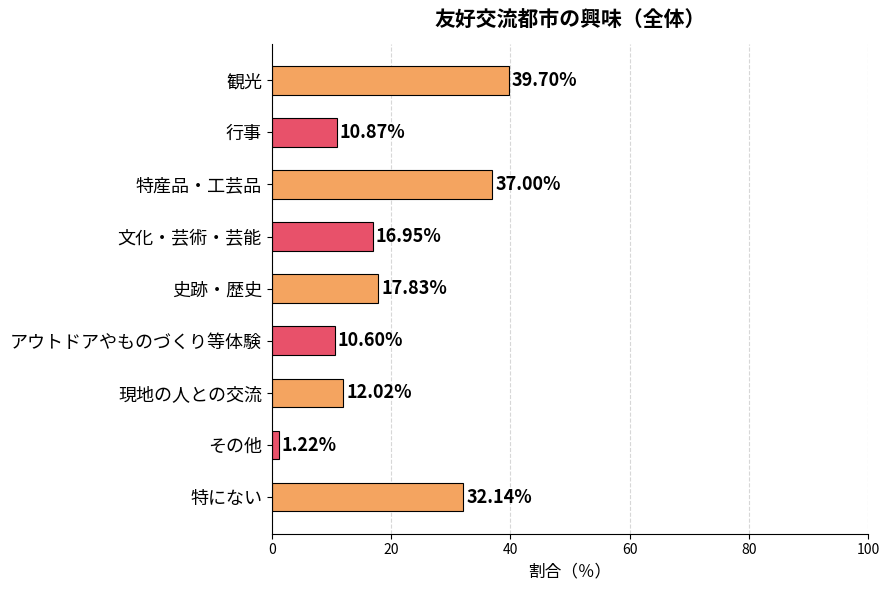

List the labels in order of value, smallest first.

その他, アウトドアやものづくり等体験, 行事, 現地の人との交流, 文化・芸術・芸能, 史跡・歴史, 特にない, 特産品・工芸品, 観光